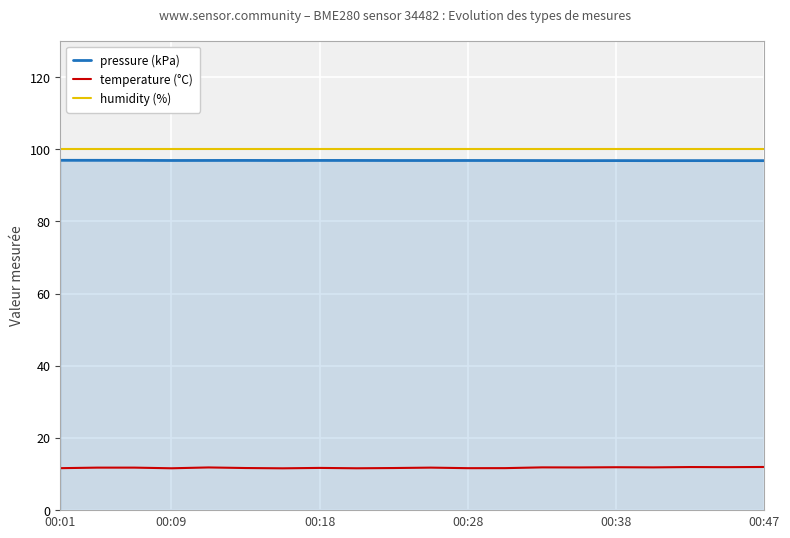

True or false: pressure (kPa) and temperature (°C) intersect in this chart.

False